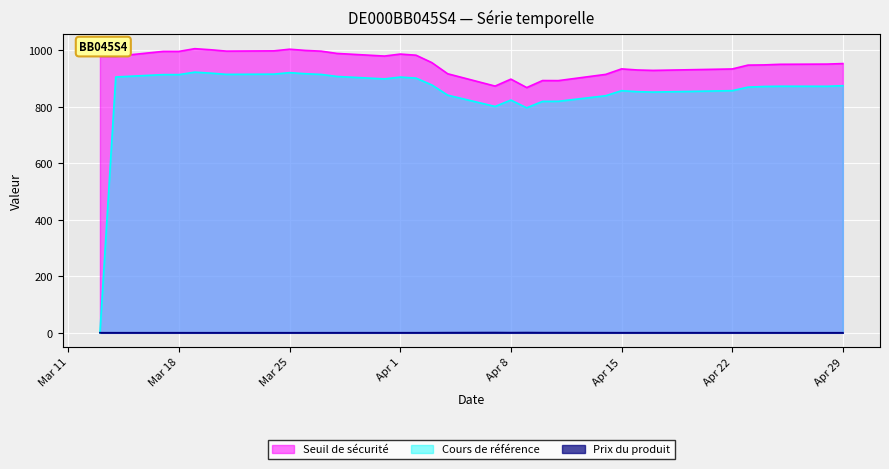

At how many categories does at least one series exceed 49?

32